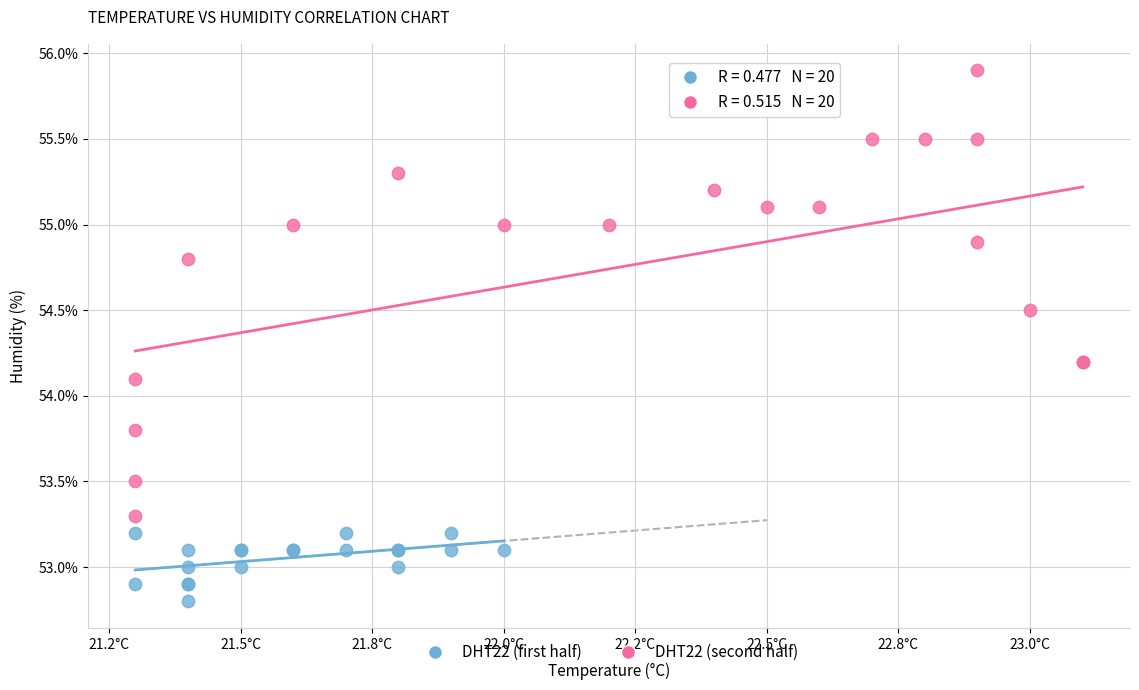

Which series has the largest Y range (max minus min)?

DHT22 (second half)